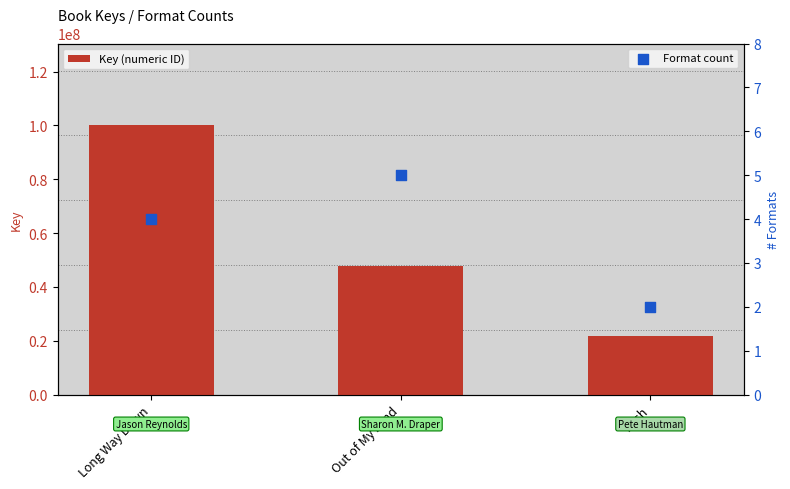

At how many categories does at least one series exceed 52038788?

1